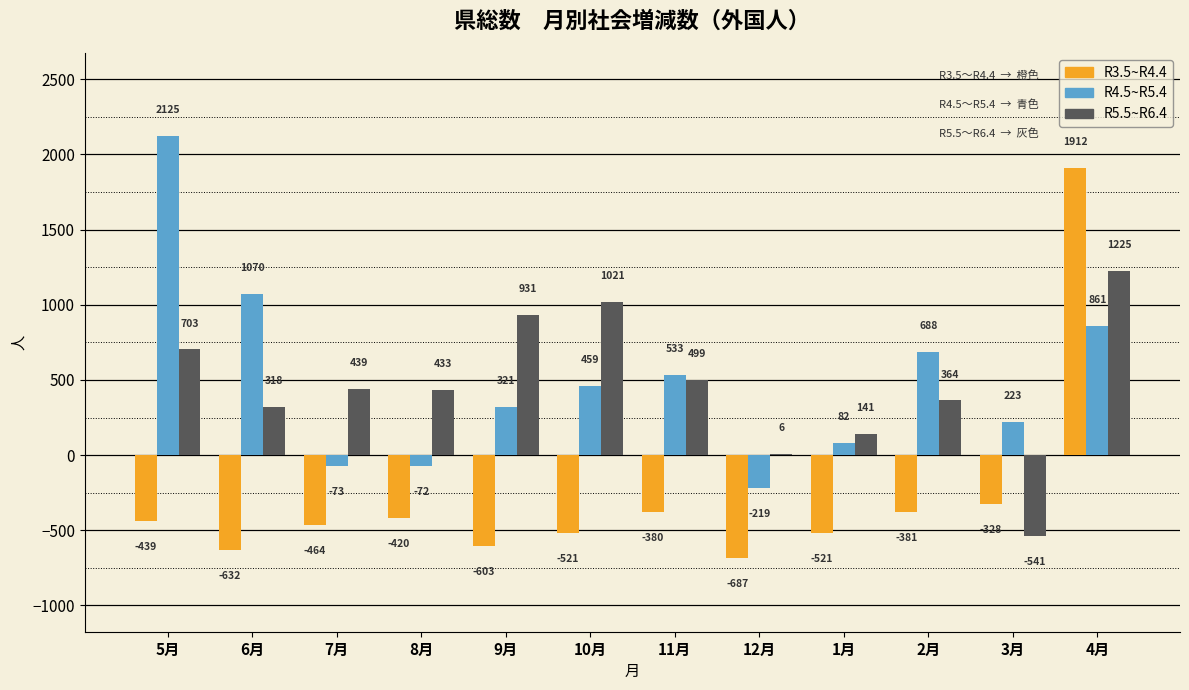

How many values in the R3.5~R4.4 series exceed -439?

5